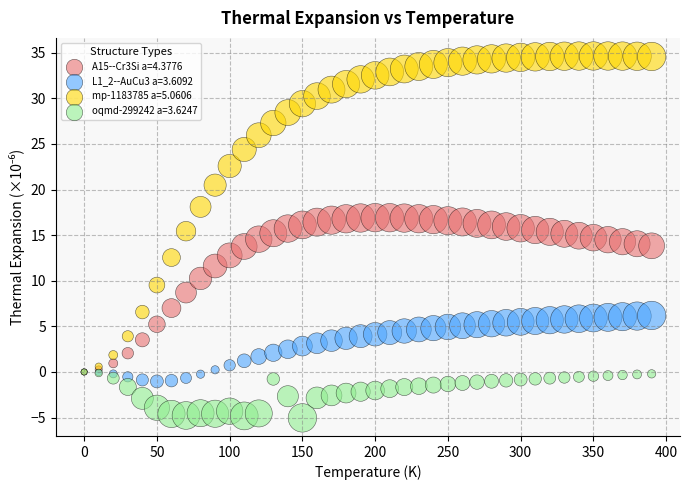

Which series contains the highest Y value?

mp-1183785 a=5.0606